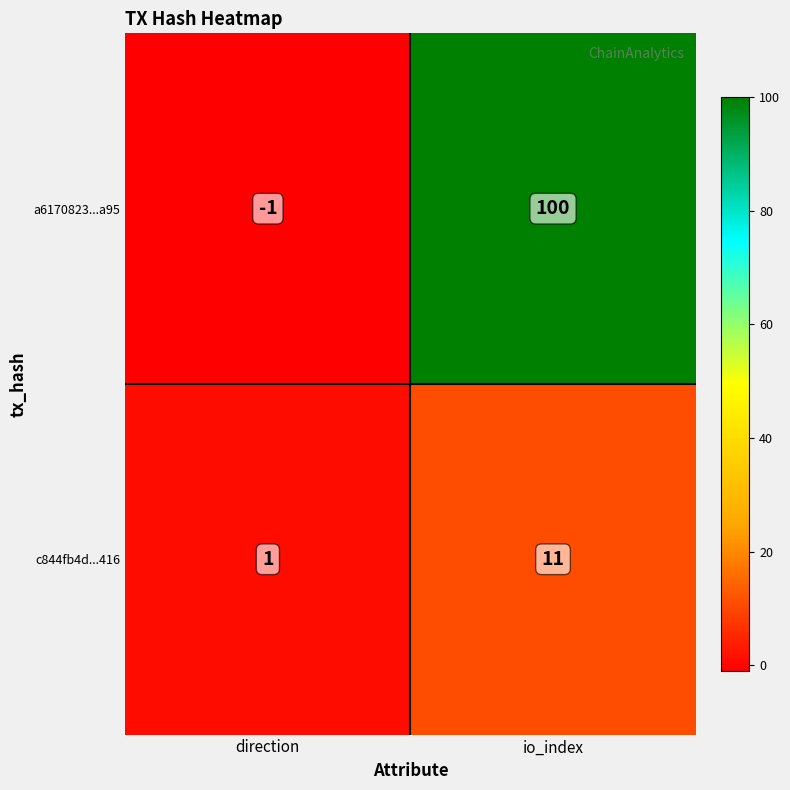

Where is a6170823...a95 nearest to the value 49?

direction